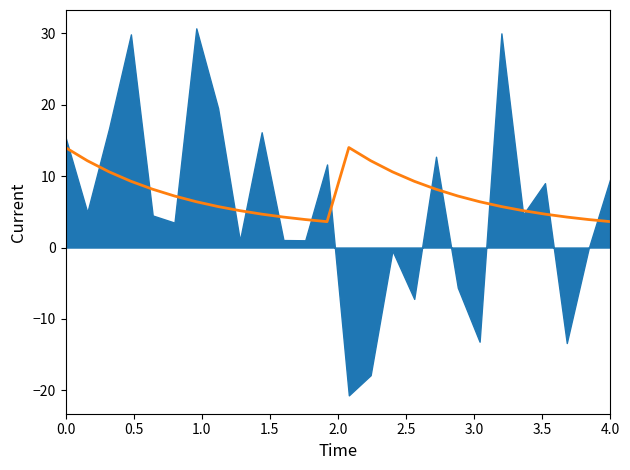

How many interior local valleys (lower than both neighbors) does the data have?

1